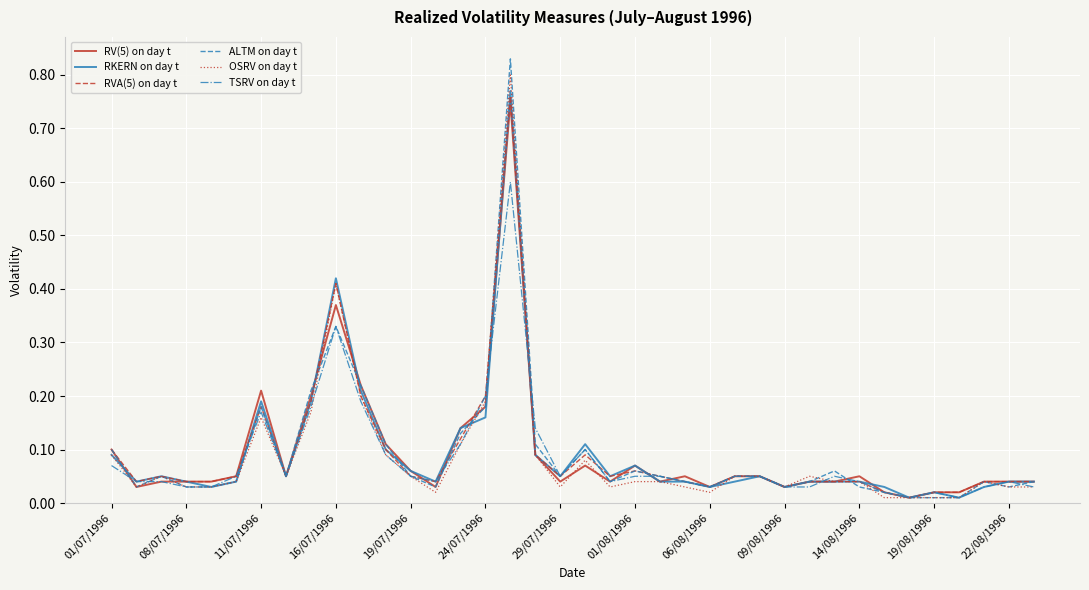

What are all the series names shown in the legend?

RV(5) on day t, RKERN on day t, RVA(5) on day t, ALTM on day t, OSRV on day t, TSRV on day t